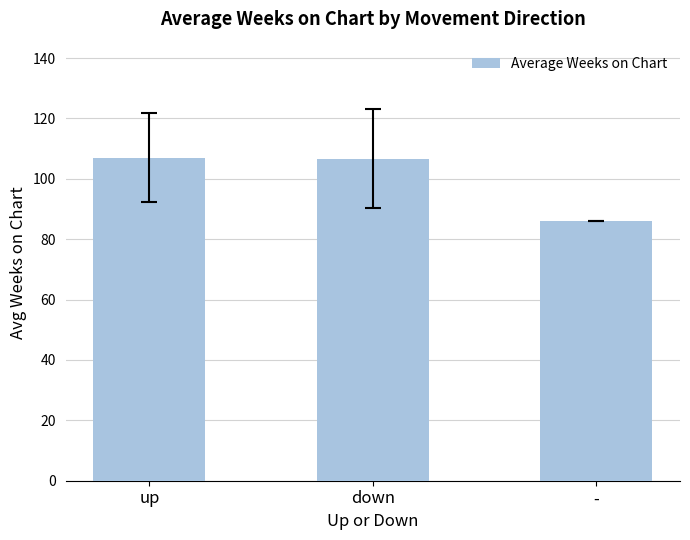

Between up and -, which is larger?

up